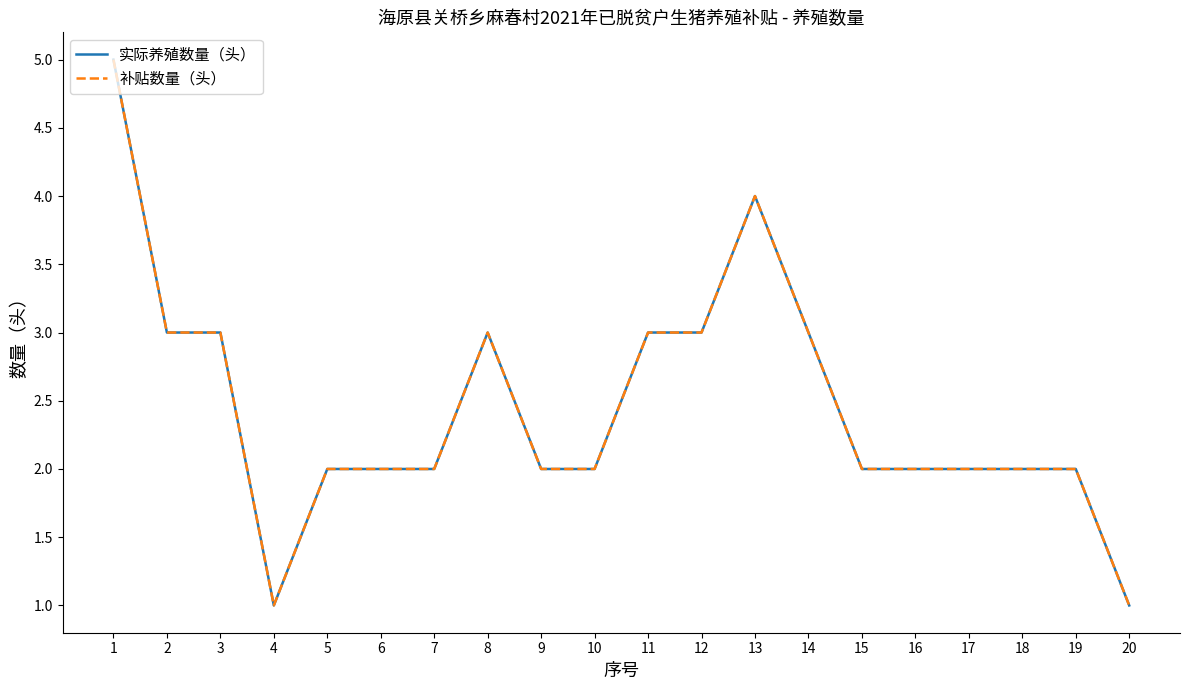

At 18, list the series in order from largest to smallest.

实际养殖数量（头）, 补贴数量（头）